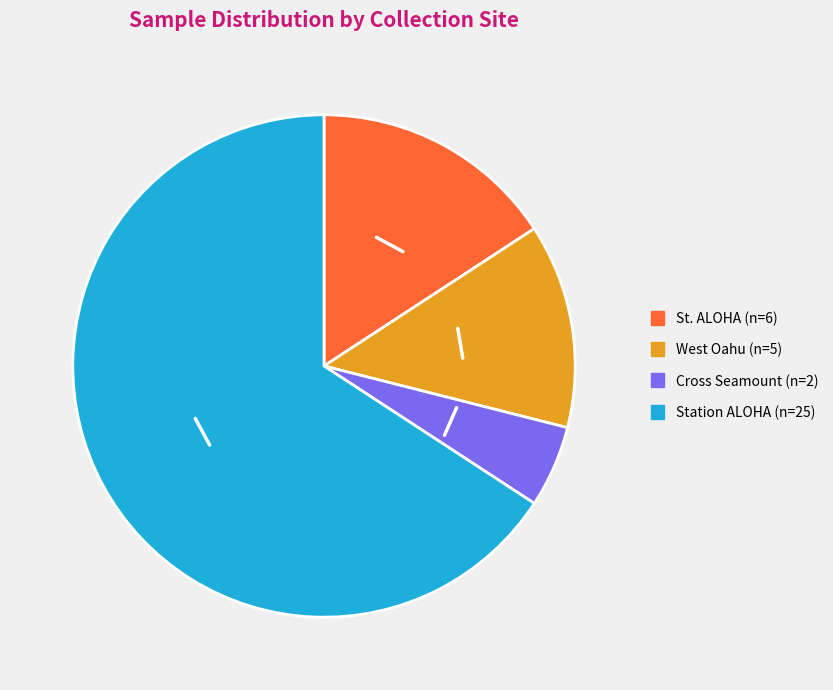

Which has a higher value, Cross Seamount or St. ALOHA?

St. ALOHA